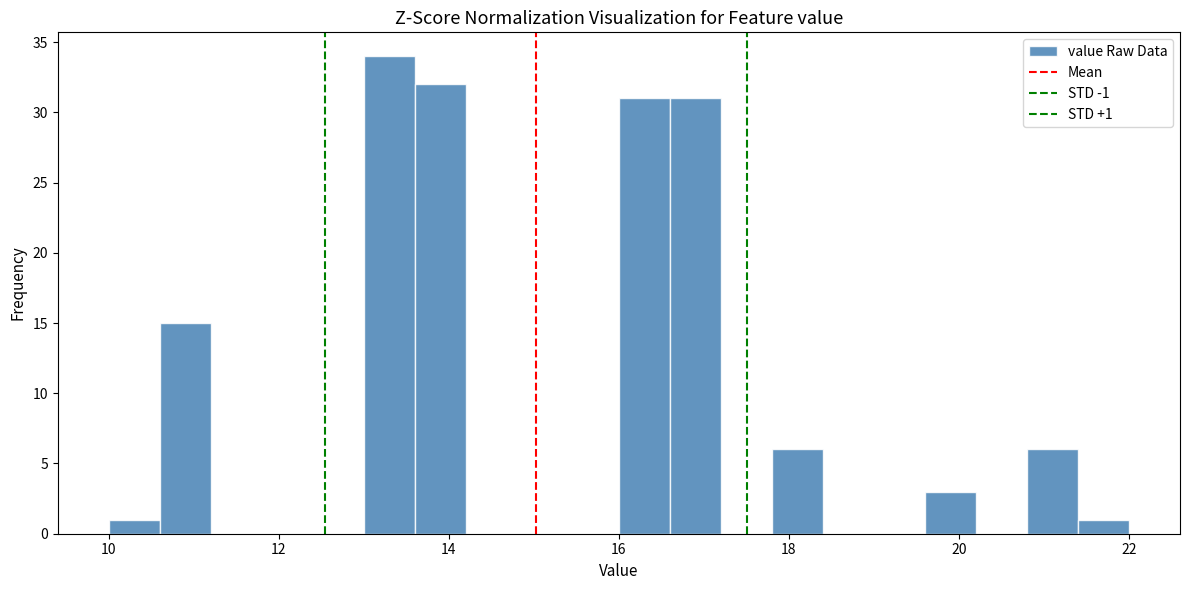

Around what value on the x-axis is the tallest bar? Give the approximate position of its centre, as read against the axis.

13.4